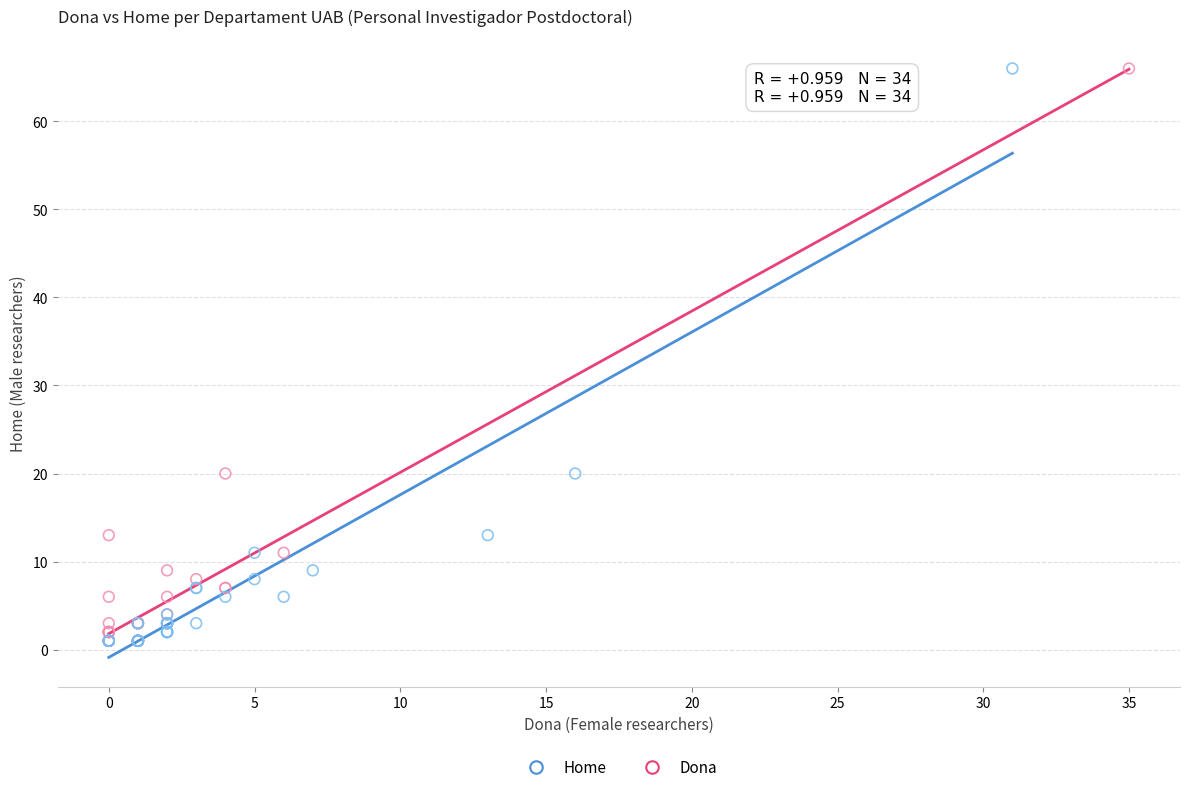

What are all the series names shown in the legend?

Home, Dona